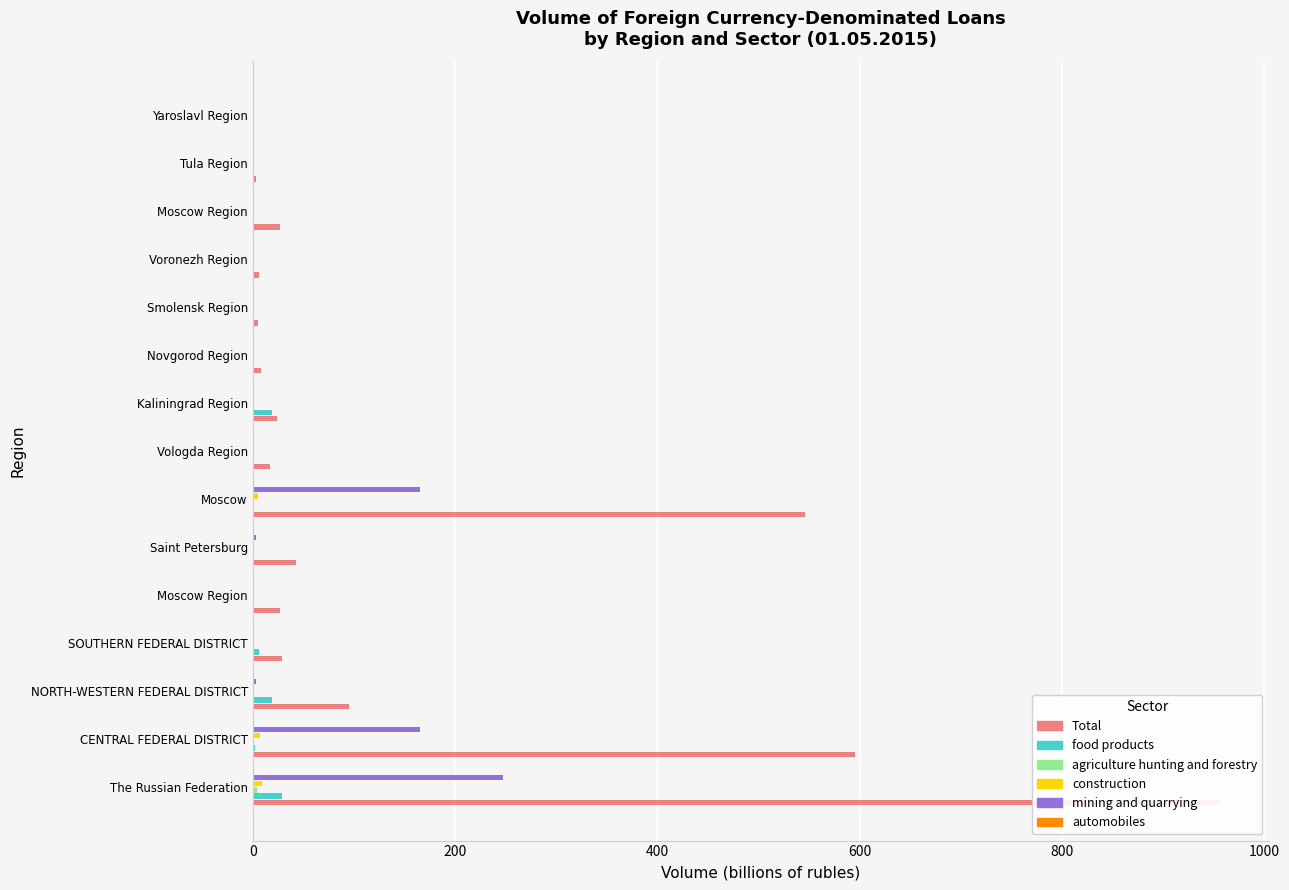

Reading right to left, extract all data points from this chart.

Total: 1.5	3.8	27.3	6.0	5.6	7.8	23.7	17.0	545.5	43.0	27.3	28.7	95.2	595.7	956.3
food products: 0.0	0.8	0.1	0.5	0.0	0.0	19.5	0.0	1.1	0.0	0.1	5.9	19.5	2.6	29.3
agriculture hunting and forestry: 0.0	0.0	0.2	0.3	0.0	0.0	1.6	0.0	0.0	0.0	0.2	0.0	1.6	1.6	4.6
construction: 0.0	0.0	1.6	0.0	0.0	0.0	0.1	0.0	5.4	0.5	1.6	0.3	0.6	7.7	9.5
mining and quarrying: 0.0	0.0	0.0	0.0	0.0	0.0	0.0	0.0	165.2	3.7	0.0	0.0	3.7	165.2	247.0
automobiles: 0.0	0.0	0.0	0.0	0.0	0.0	0.0	0.0	0.0	0.0	0.0	0.0	0.0	0.2	0.2